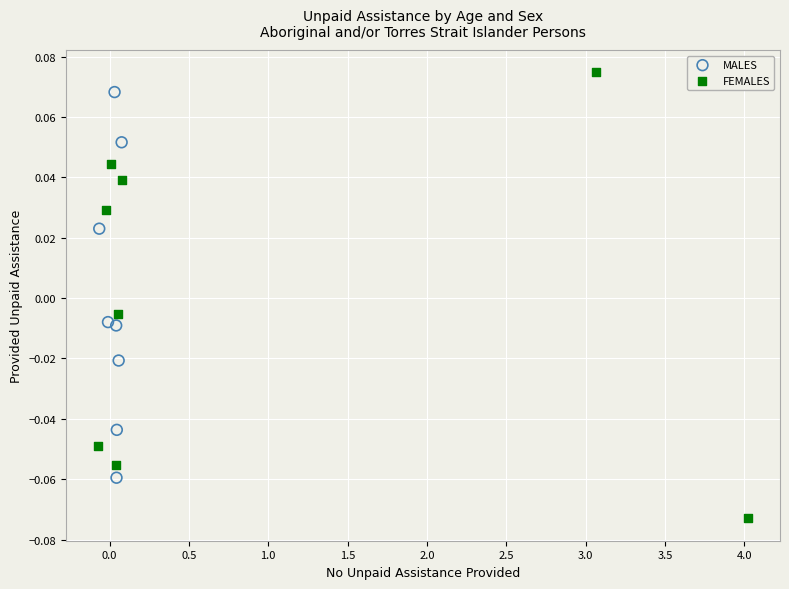

Which series contains the highest Y value?

FEMALES